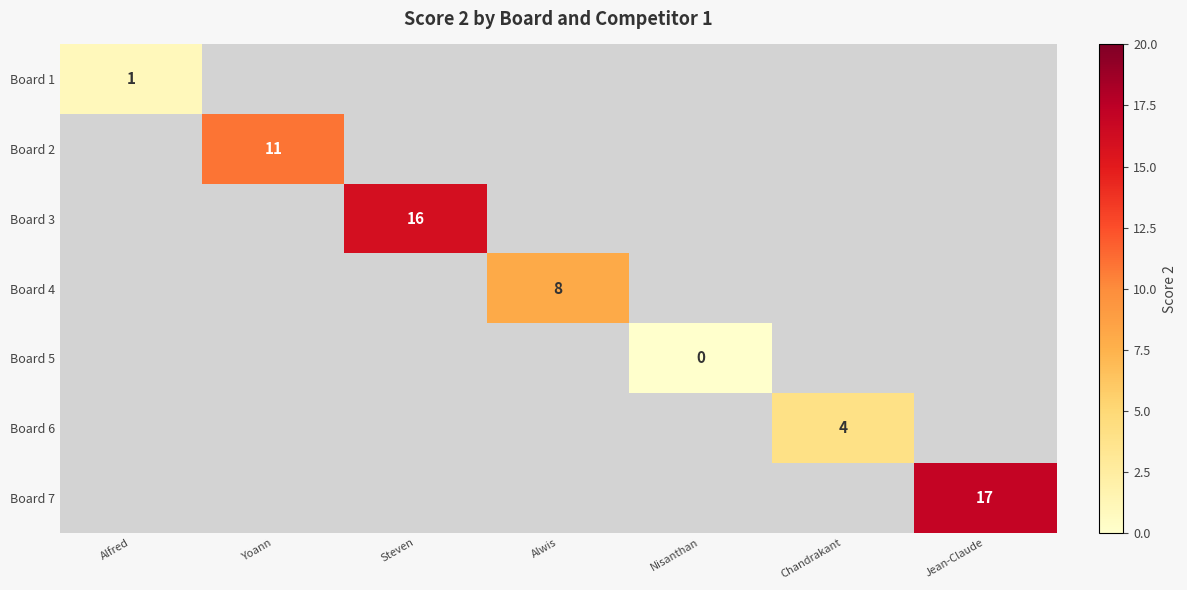

Is it true that Board 4 equals 1.8 at Alwis?

False